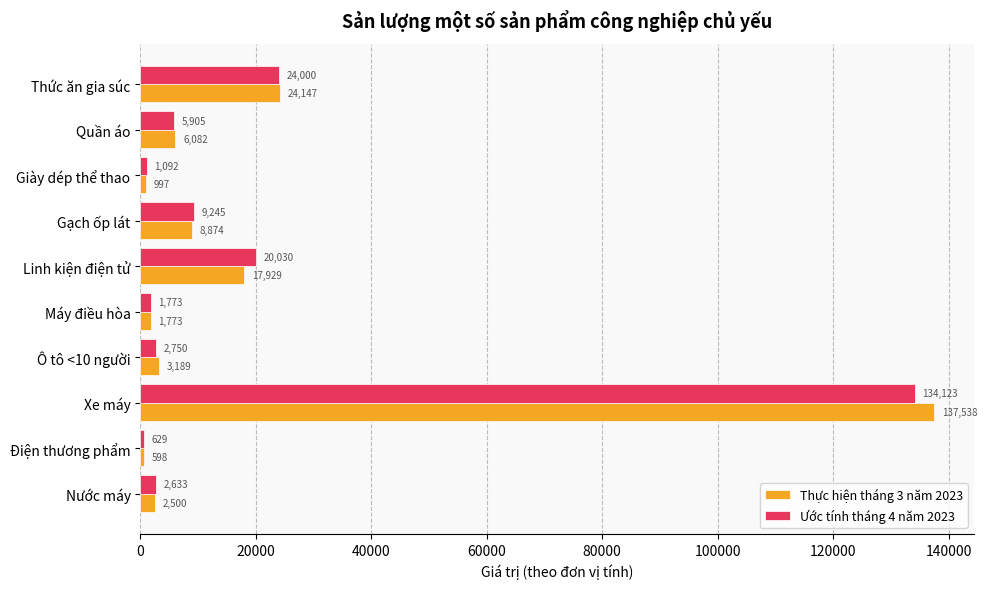

At which label is Ước tính tháng 4 năm 2023 closest to 67375?

Thức ăn gia súc